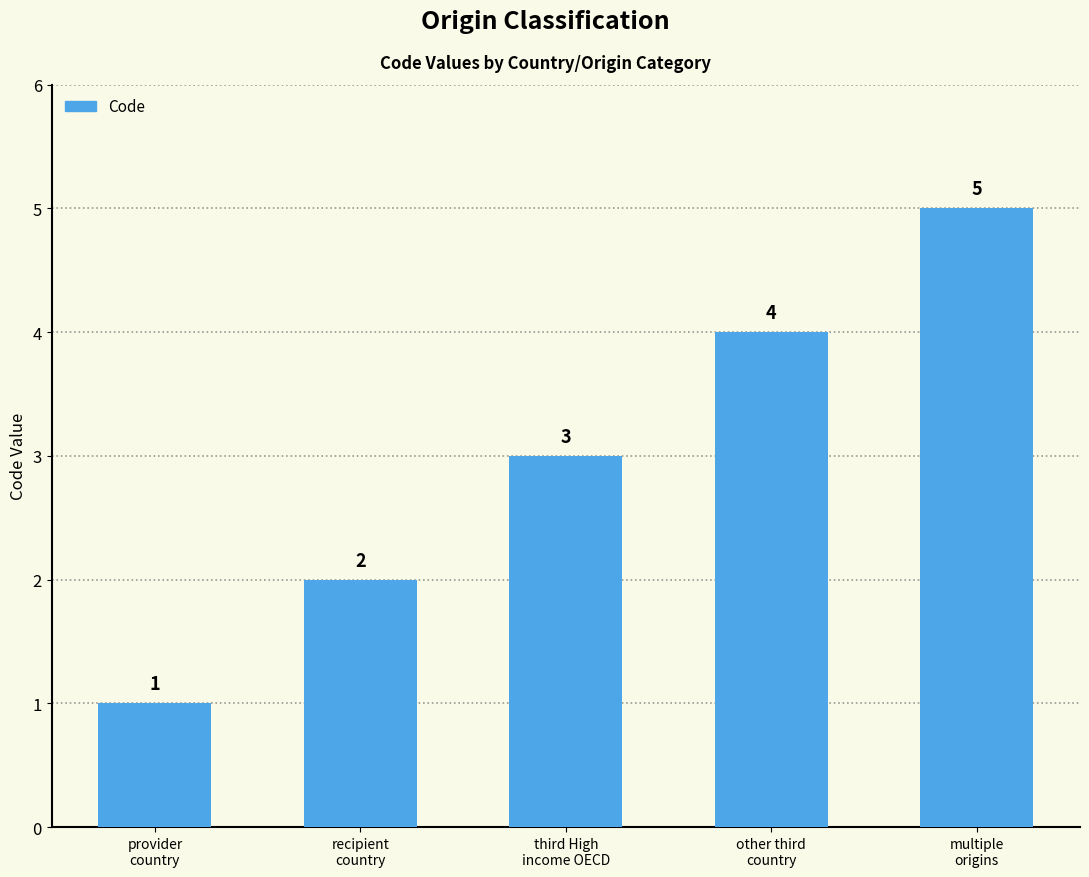

Which label corresponds to the smallest value in the chart?

provider
country